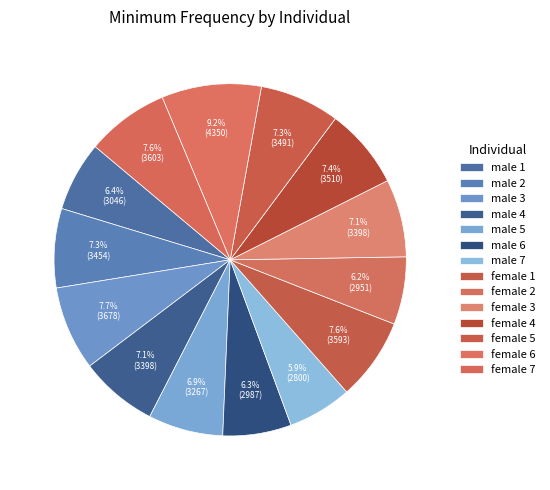

Does any single category account for the majority?

No